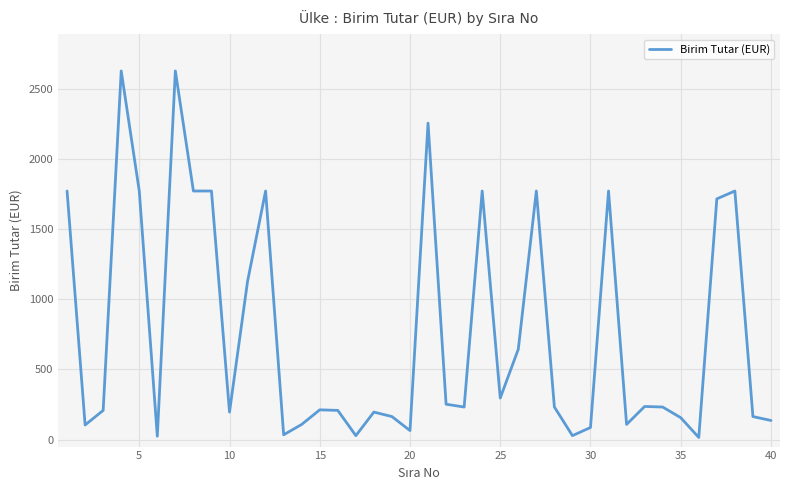

What is the greatest value displayed?

2628